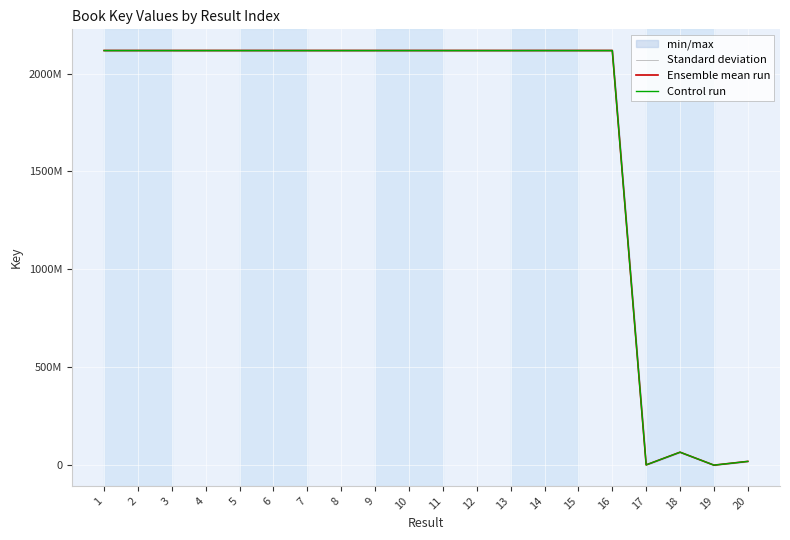

What value does the Control run series have at 11?

2117478809.5